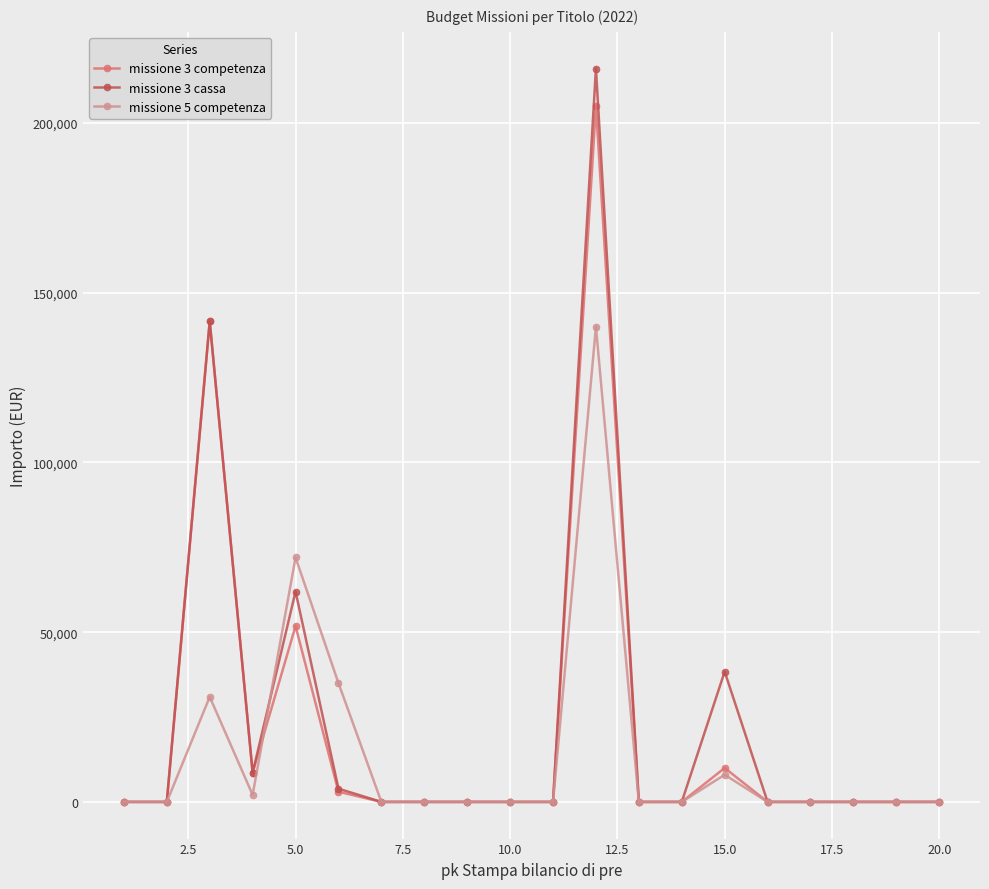

How many lines are shown in the chart?

3